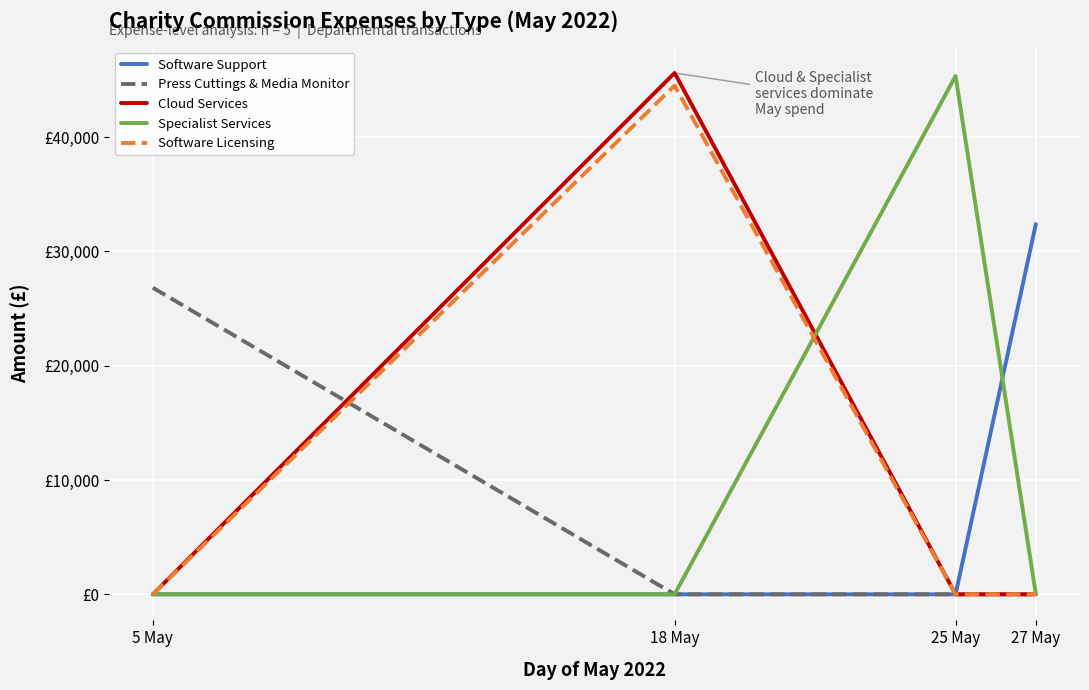

What is the sum of the Software Licensing values at 27 May and 18 May?

44515.6